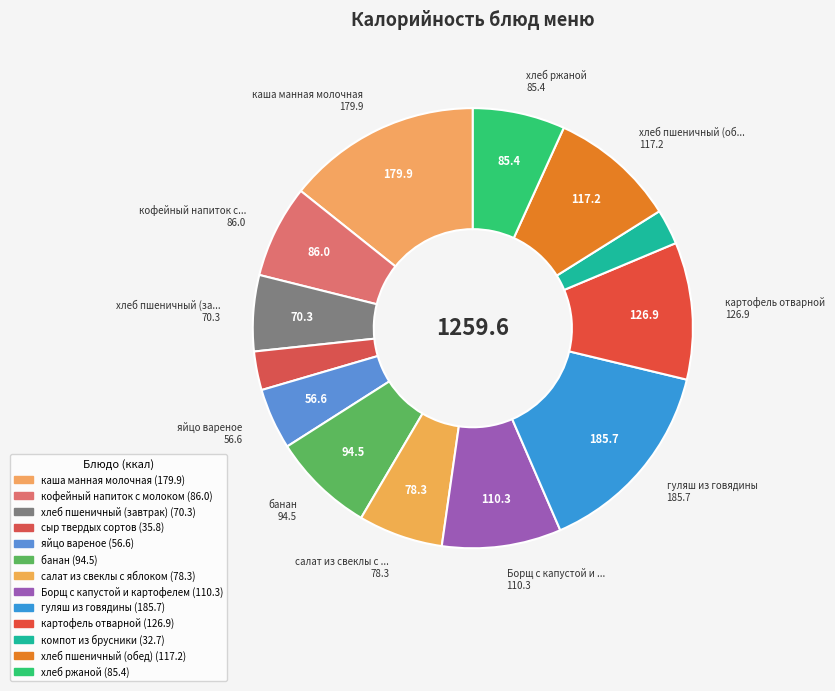

The гуляш из говядины slice represents 15% of the pie. True or false?

True